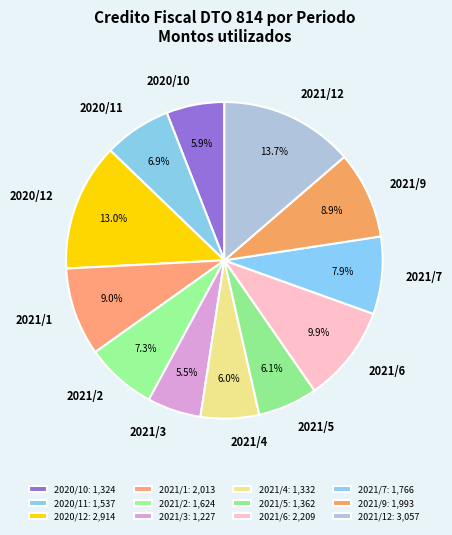

To the nearest percent, what is the combined percentage of 2021/2 and 2021/6?

17%